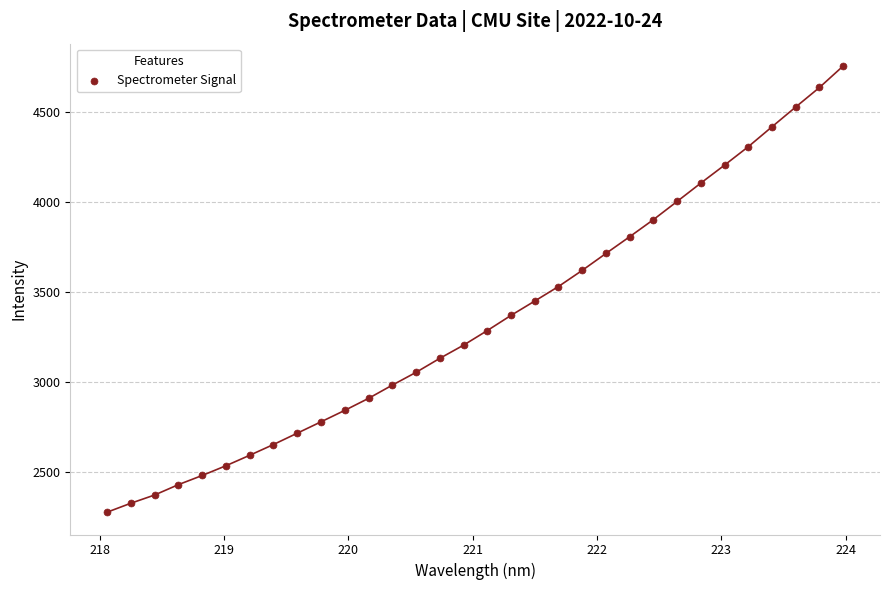

What is the range of Y values (max minus min)?

2483.2